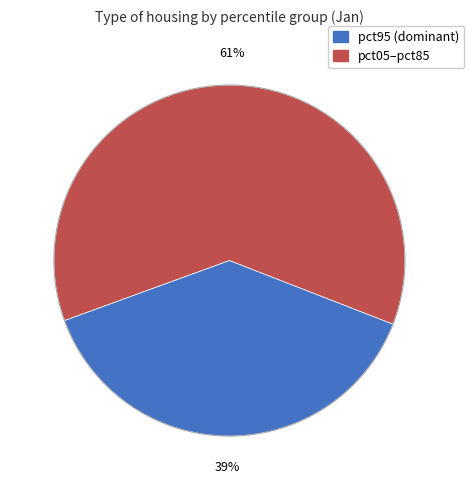

To the nearest percent, what is the average slice percentage?

50%